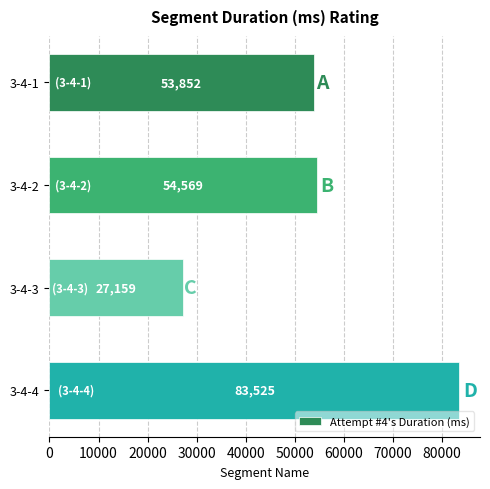

At which category does the chart reach its minimum across all series?

3-4-3